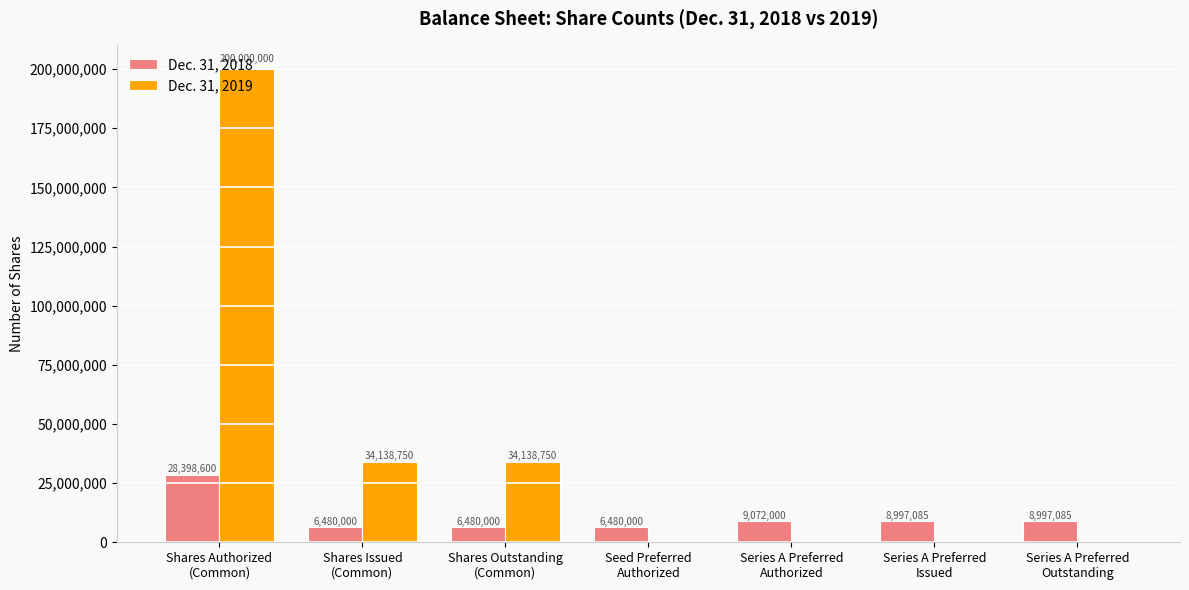

What is the maximum value for Dec. 31, 2018?

28398600